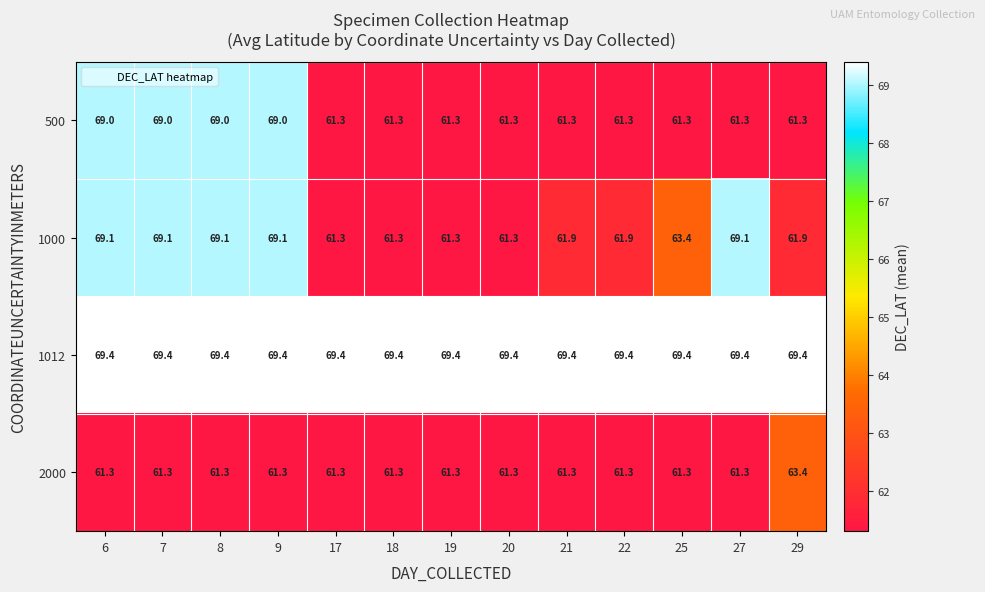

Between 22 and 25, which series saw the biggest shift?

1000